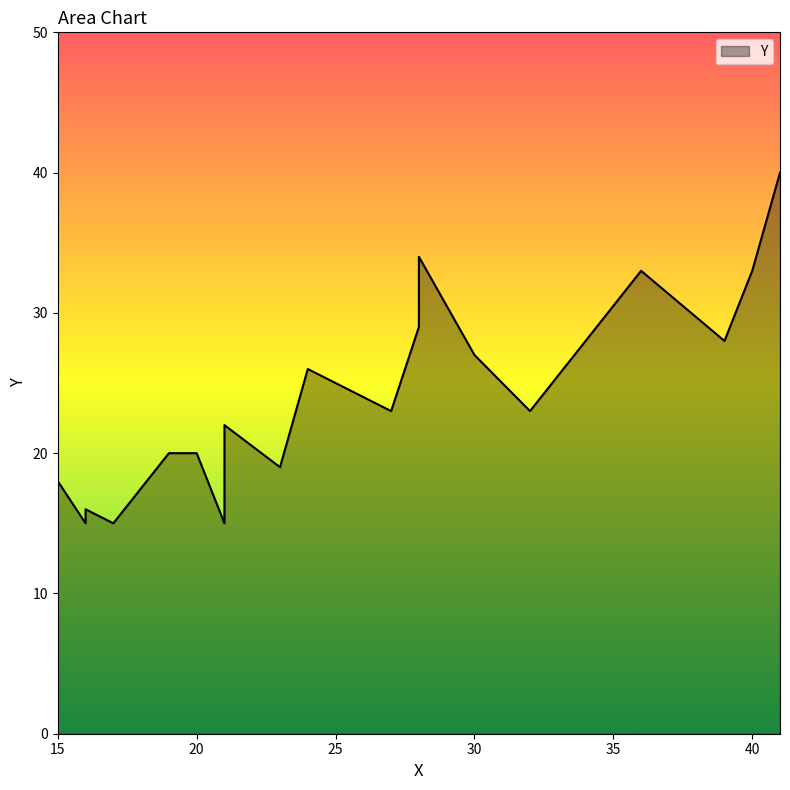

What is the value of the 18th point from the left?

28